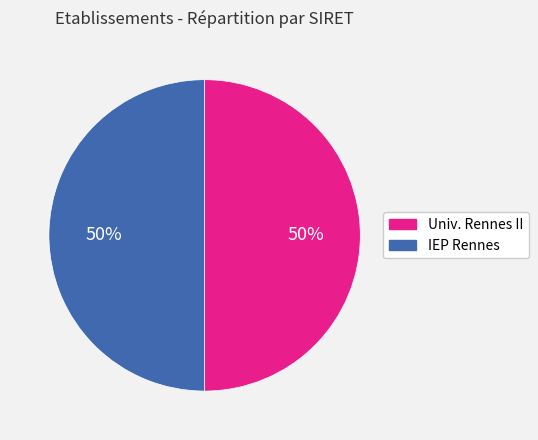

To the nearest percent, what is the average slice percentage?

50%